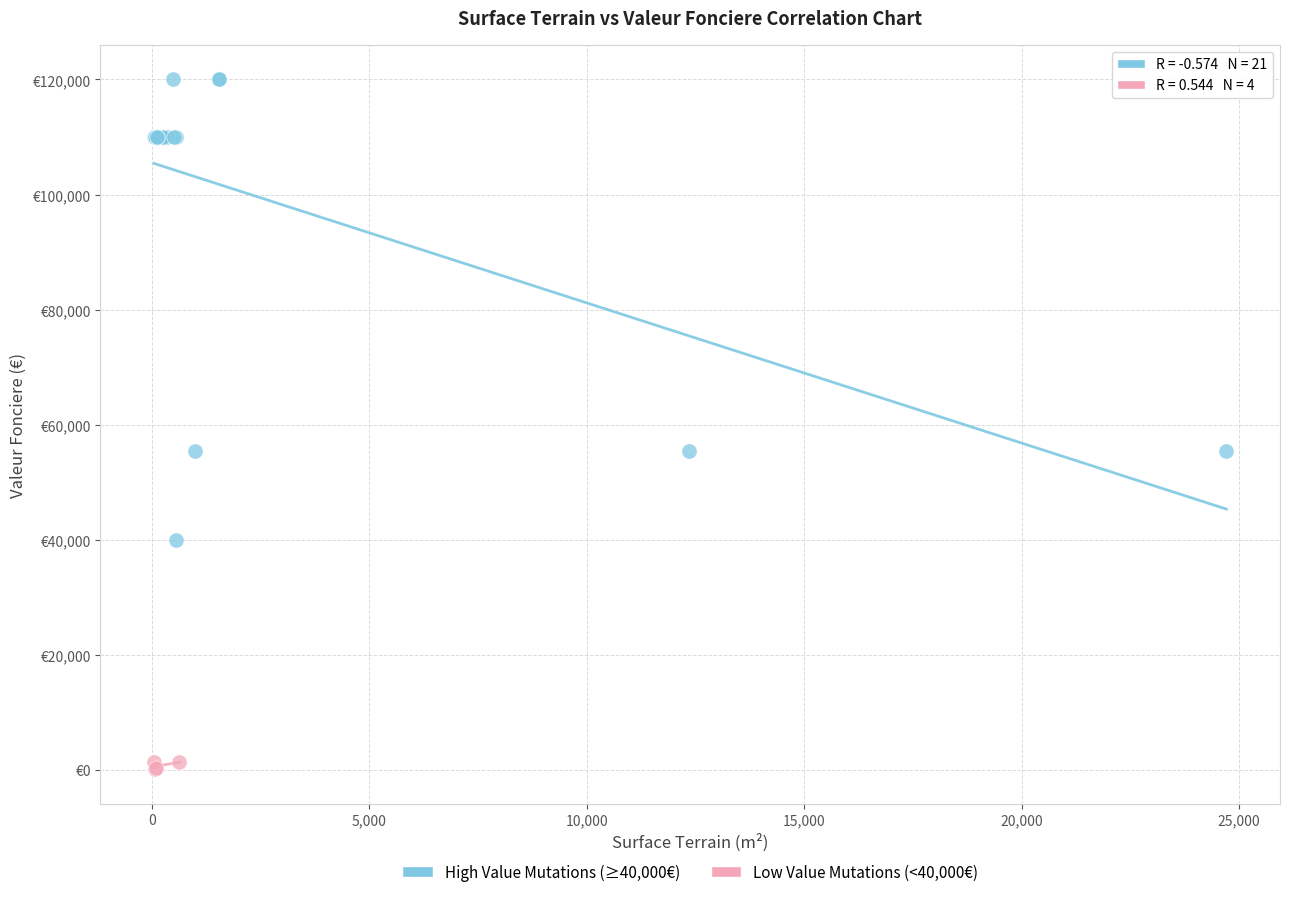

Which series has the largest Y range (max minus min)?

High Value Mutations (≥40,000€)